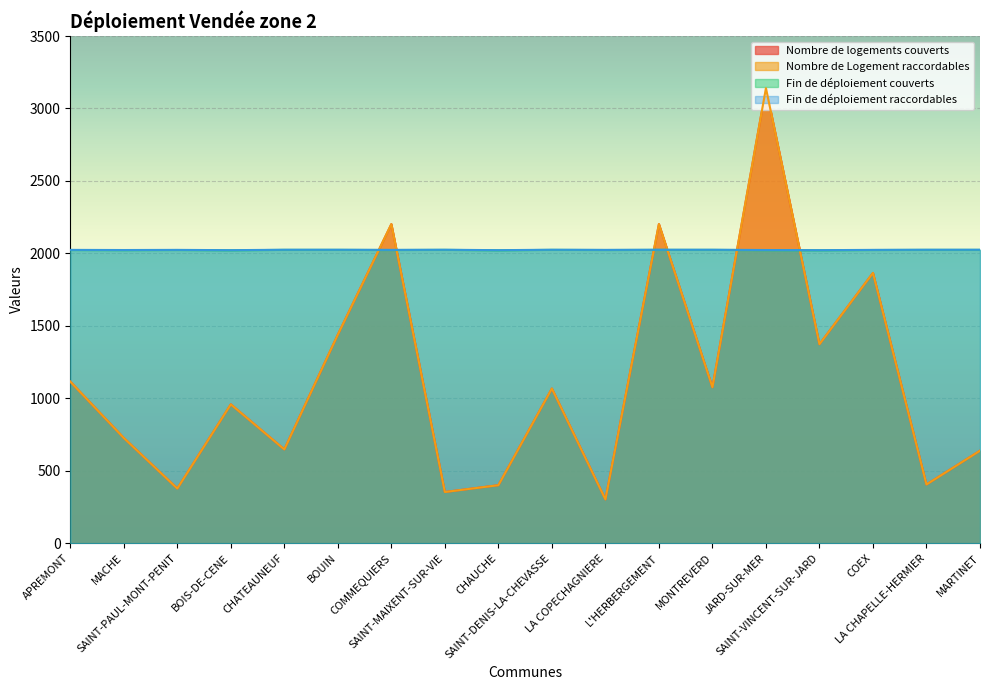

Rank the categories by Fin de déploiement raccordables value from lowest to highest.

BOIS-DE-CENE, CHAUCHE, SAINT-VINCENT-SUR-JARD, MACHE, JARD-SUR-MER, APREMONT, SAINT-PAUL-MONT-PENIT, COMMEQUIERS, LA COPECHAGNIERE, COEX, CHATEAUNEUF, BOUIN, SAINT-MAIXENT-SUR-VIE, SAINT-DENIS-LA-CHEVASSE, L'HERBERGEMENT, MONTREVERD, LA CHAPELLE-HERMIER, MARTINET